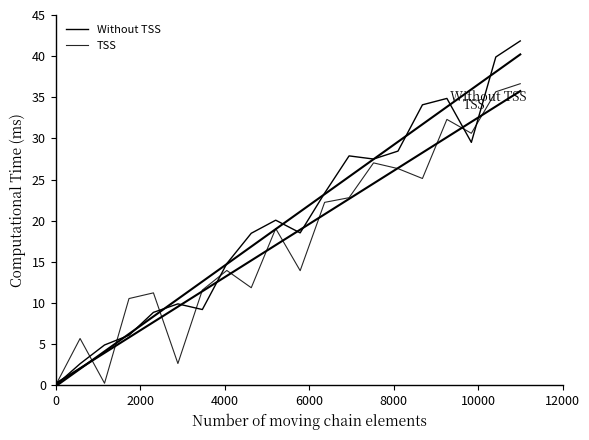

Is it true that Without TSS equals 10.9 at 8?

False